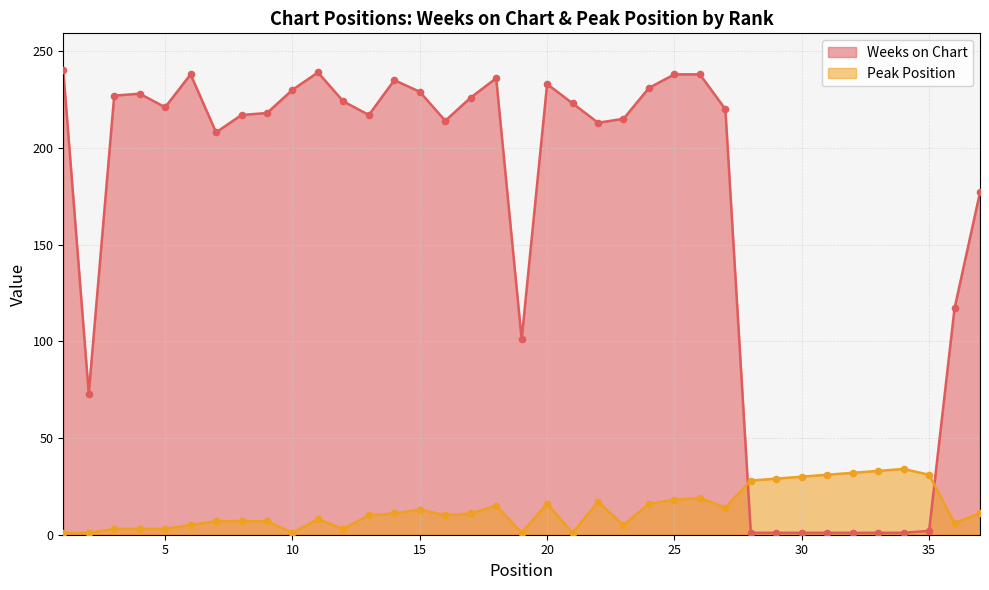

Is the value of Weeks on Chart at 22 greater than the value of Peak Position at 24?

Yes